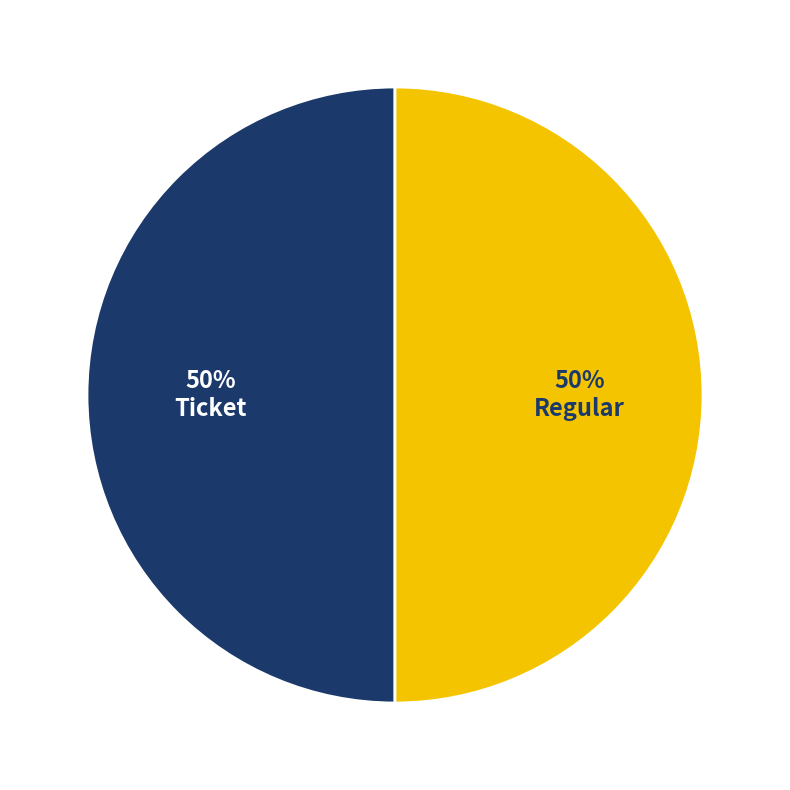

To the nearest percent, what is the average slice percentage?

50%